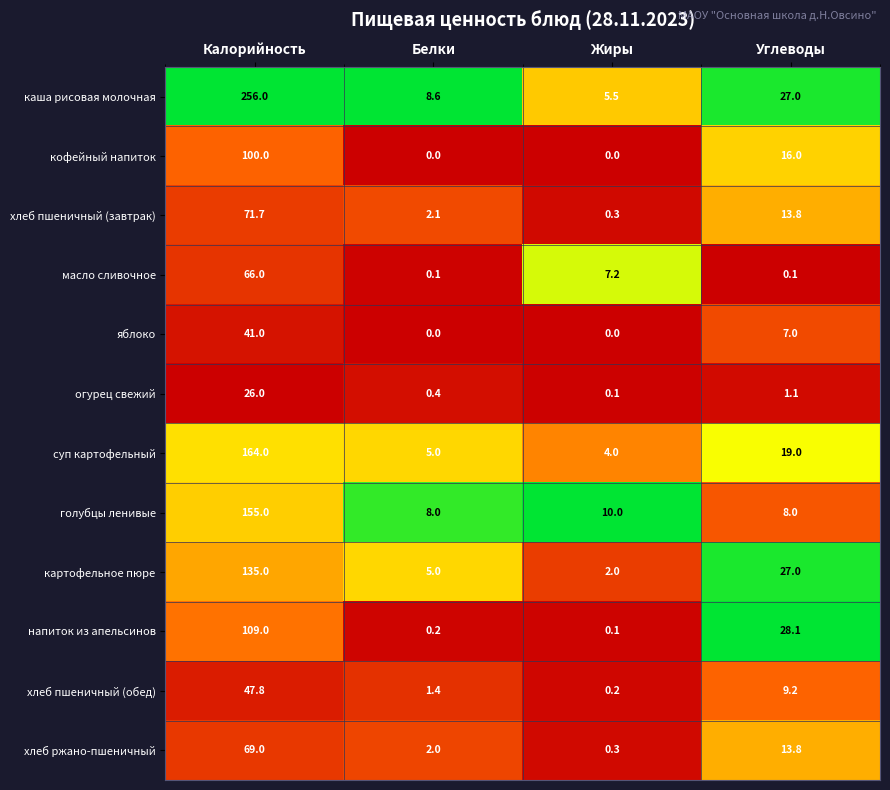

At which category is the sum across all series the highest?

Калорийность